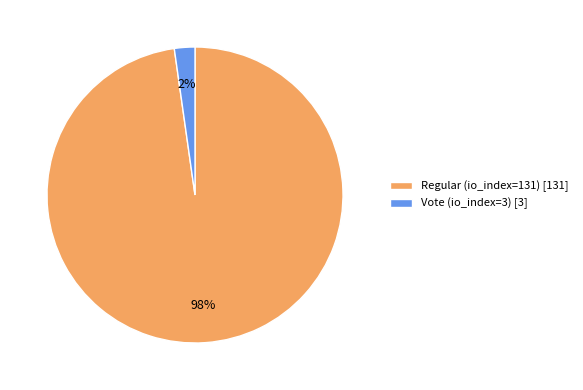

How many slices are in this pie chart?

2